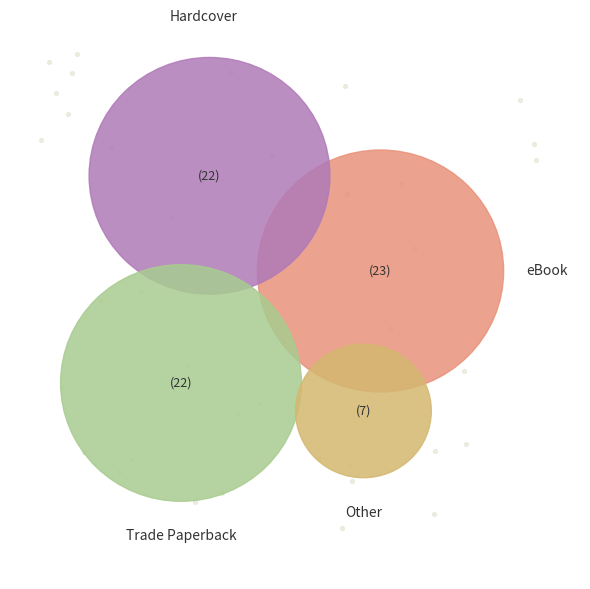

Rank the categories by value from lowest to highest.

Other, Trade Paperback, Hardcover, eBook